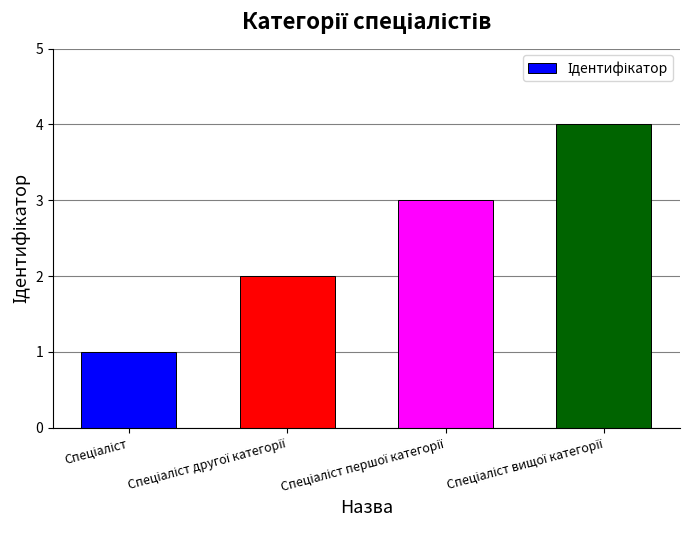

What is the value of the 4th bar from the left?

4